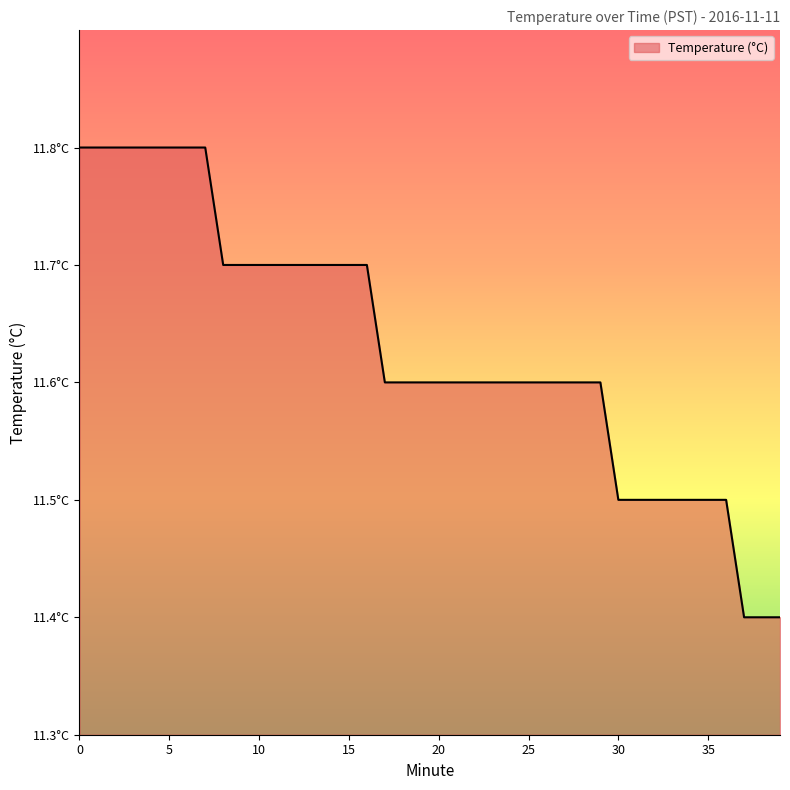

List the labels in order of value, largest first.

0, 1, 2, 3, 4, 5, 6, 7, 8, 9, 10, 11, 12, 13, 14, 15, 16, 17, 18, 19, 20, 21, 22, 23, 24, 25, 26, 27, 28, 29, 30, 31, 32, 33, 34, 35, 36, 37, 38, 39